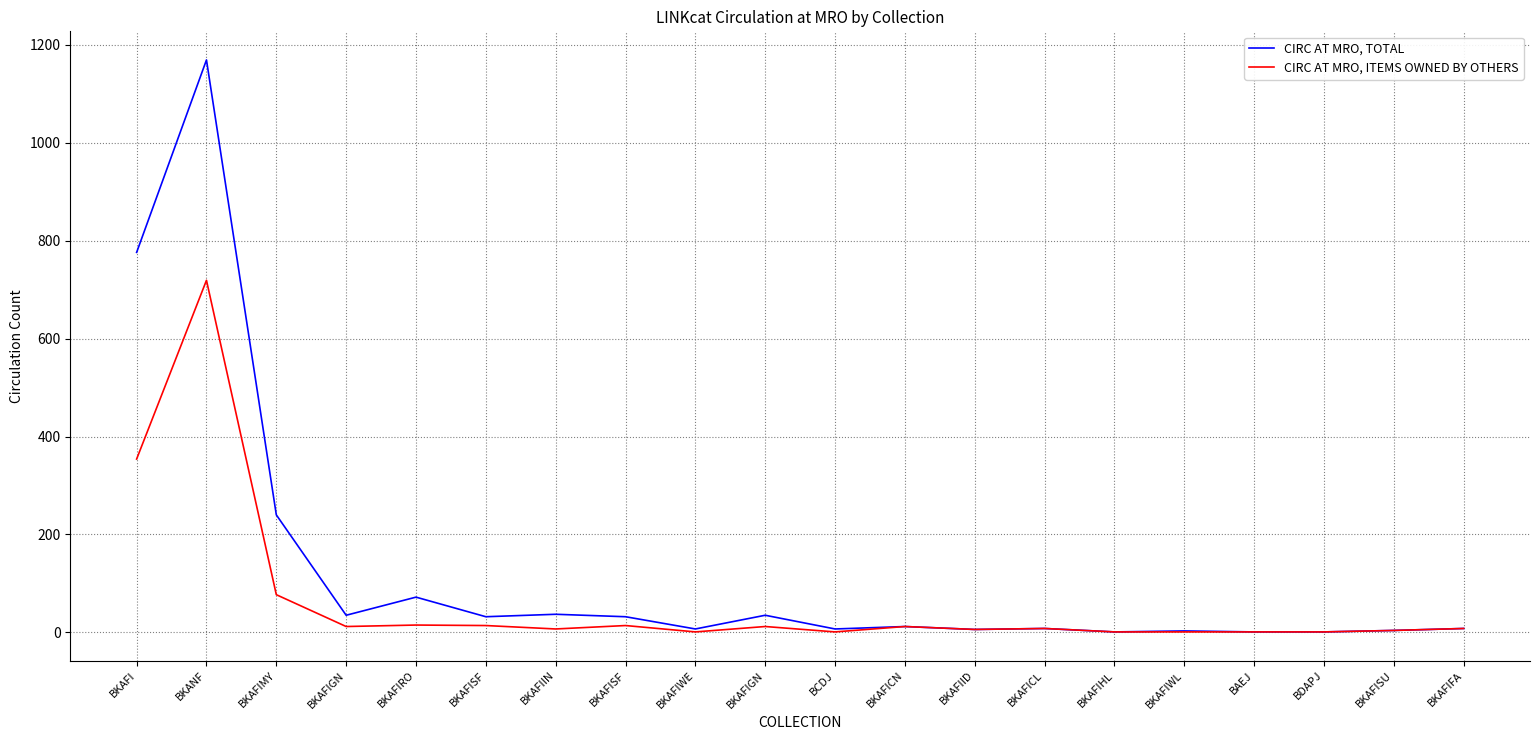

Does the chart display data point markers on the line(s)?

No